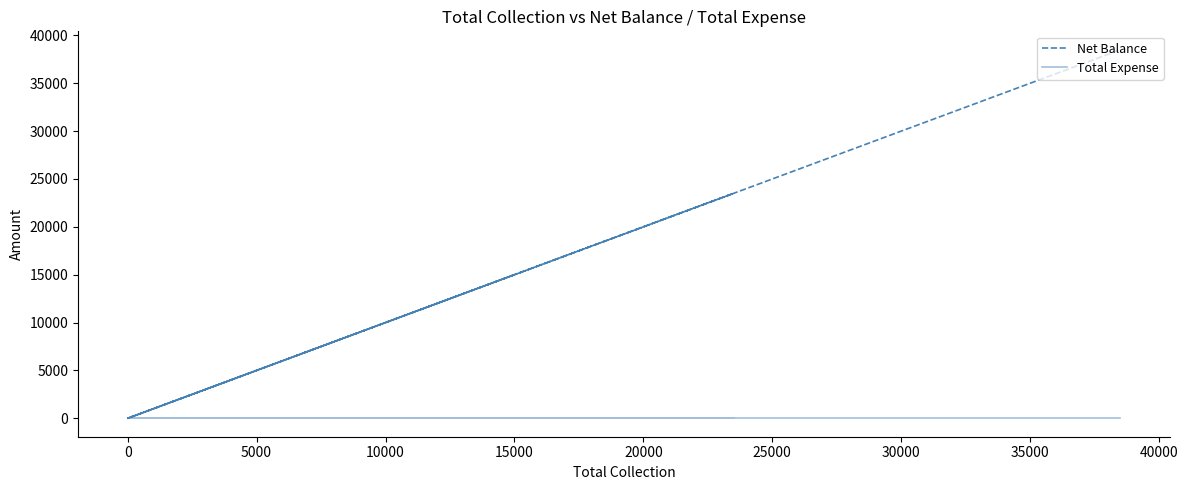

Count the number of categories in the chart.

6